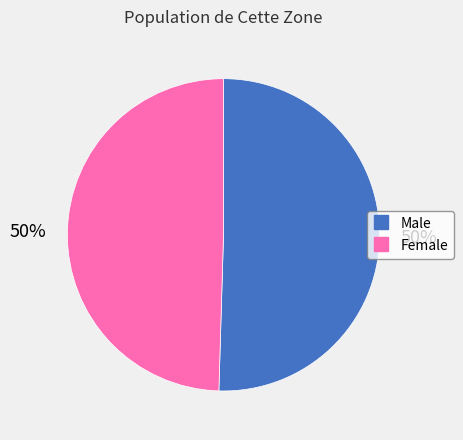

To the nearest percent, what is the average slice percentage?

50%